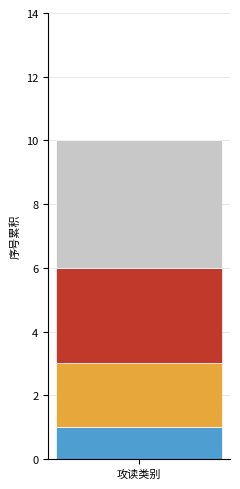

Count the number of data series in this chart.

4